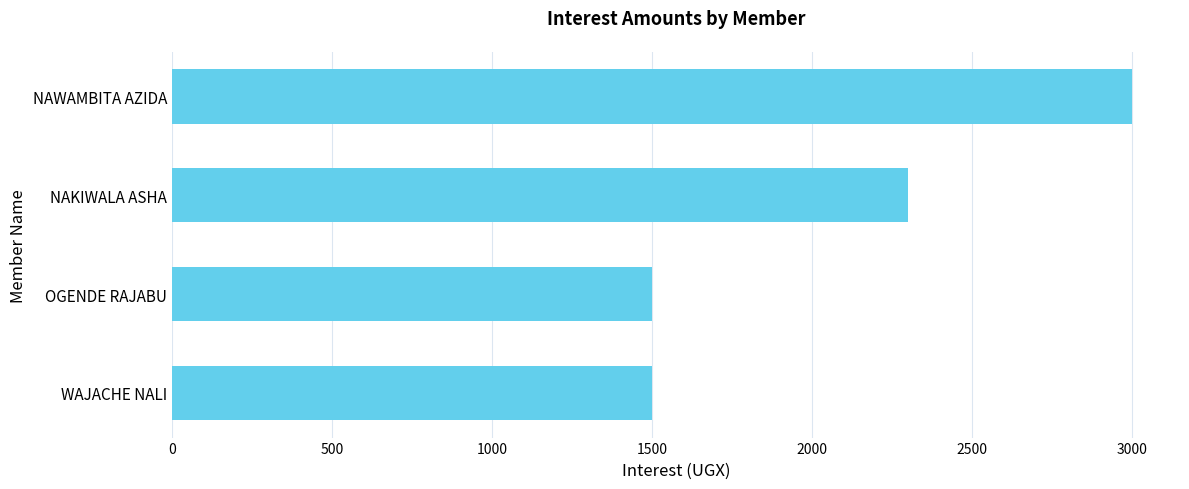

How many distinct data groups are displayed?

1